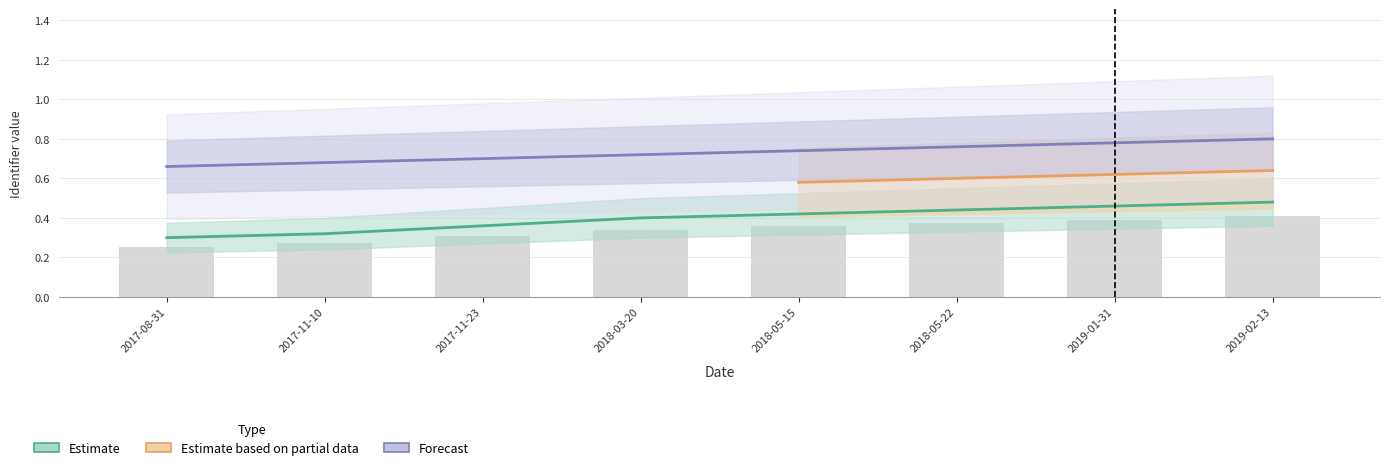

Read the Estimate based on partial data value at 2018-05-22.

0.8